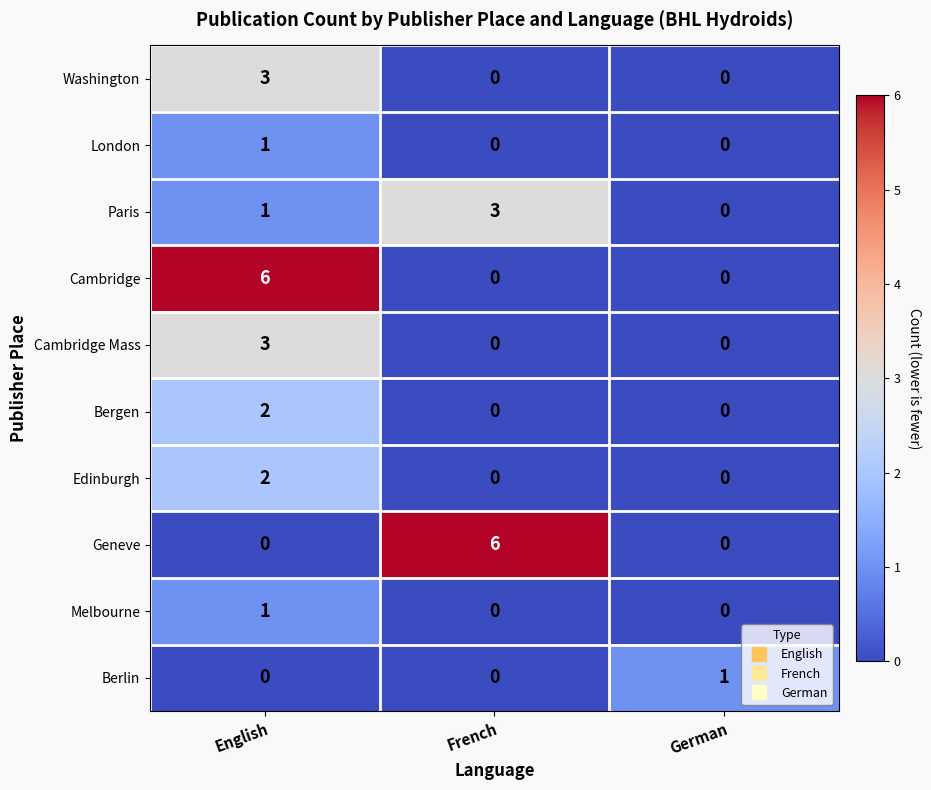

Reading left to right, extract all data points from this chart.

Washington: English=3	French=0	German=0
London: English=1	French=0	German=0
Paris: English=1	French=3	German=0
Cambridge: English=6	French=0	German=0
Cambridge Mass: English=3	French=0	German=0
Bergen: English=2	French=0	German=0
Edinburgh: English=2	French=0	German=0
Geneve: English=0	French=6	German=0
Melbourne: English=1	French=0	German=0
Berlin: English=0	French=0	German=1